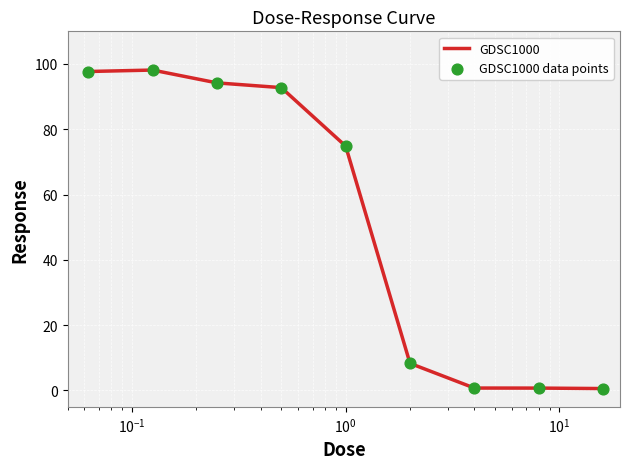

What is the difference between the maximum and minimum values?

97.5